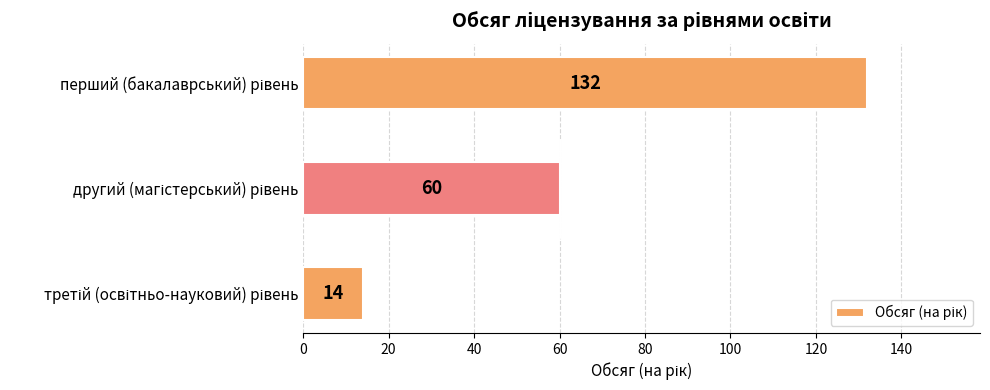

What is the value of the 1st bar from the top?

132